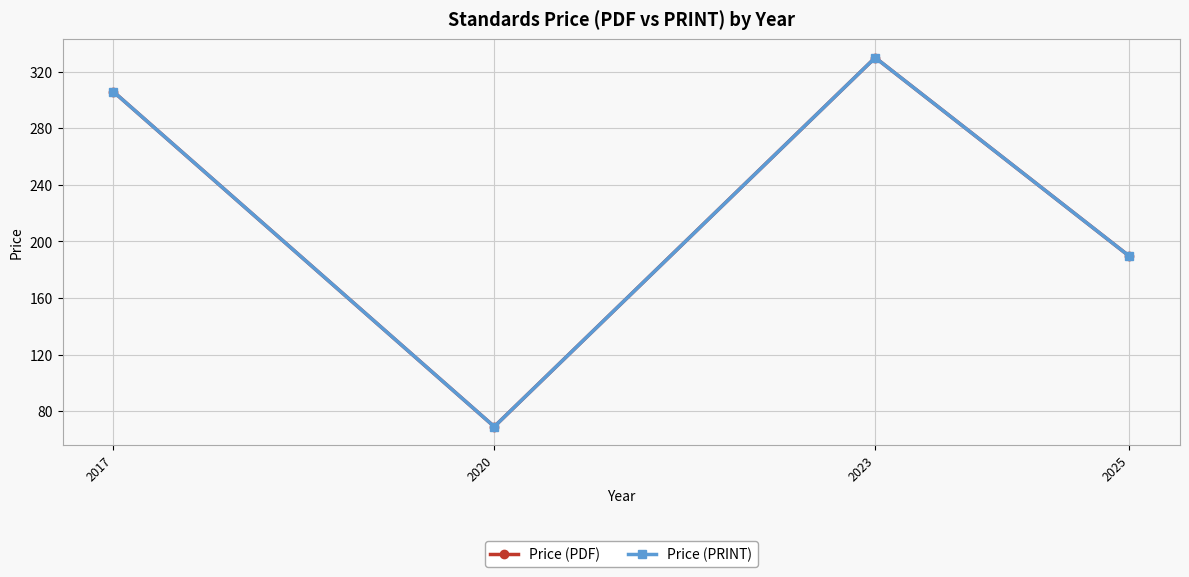

True or false: Price (PDF) has a value of 330.0 at 2023.

True